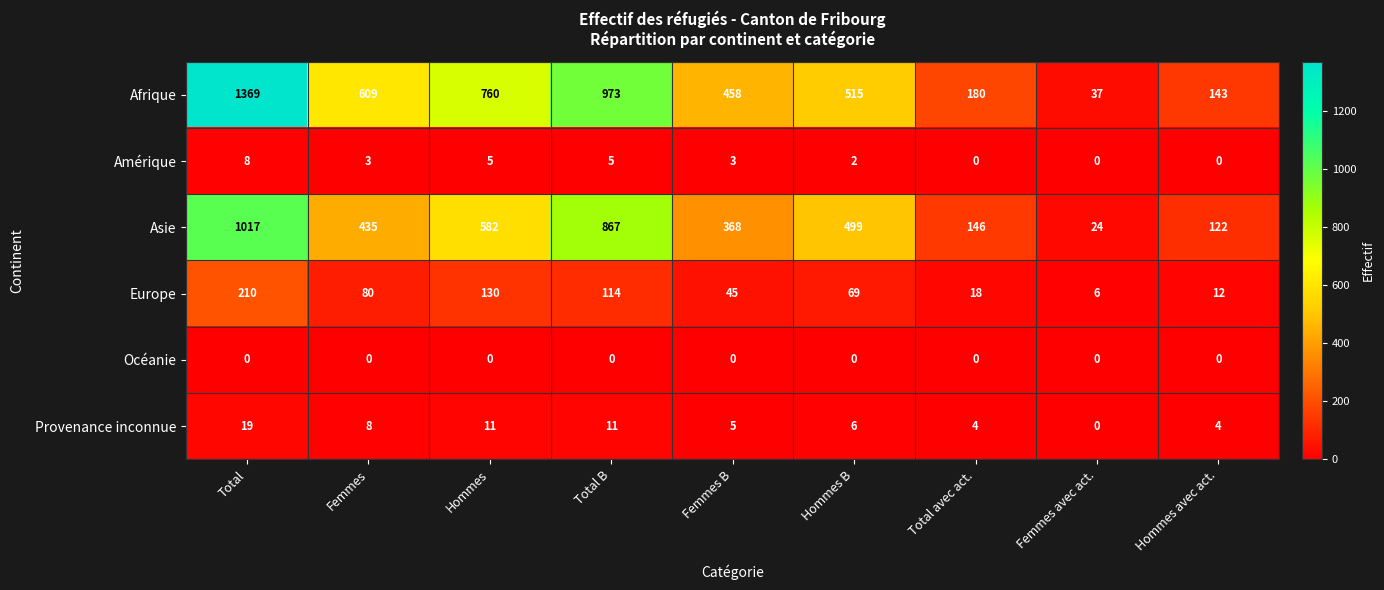

Which series has the largest total across all categories?

Afrique